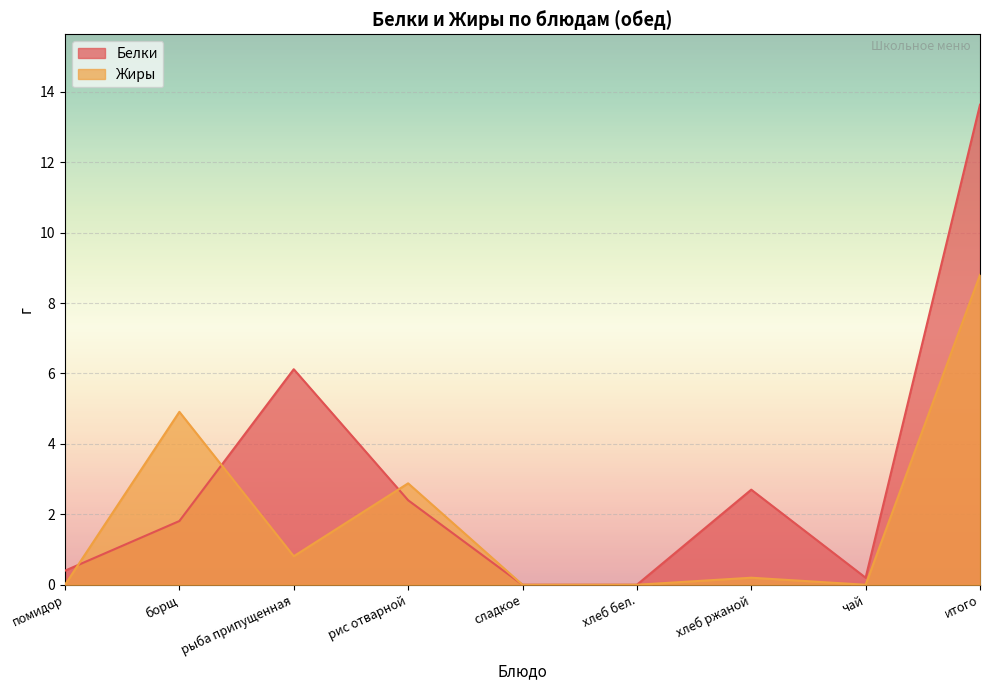

Is it true that Жиры equals 8.8 at итого?

True